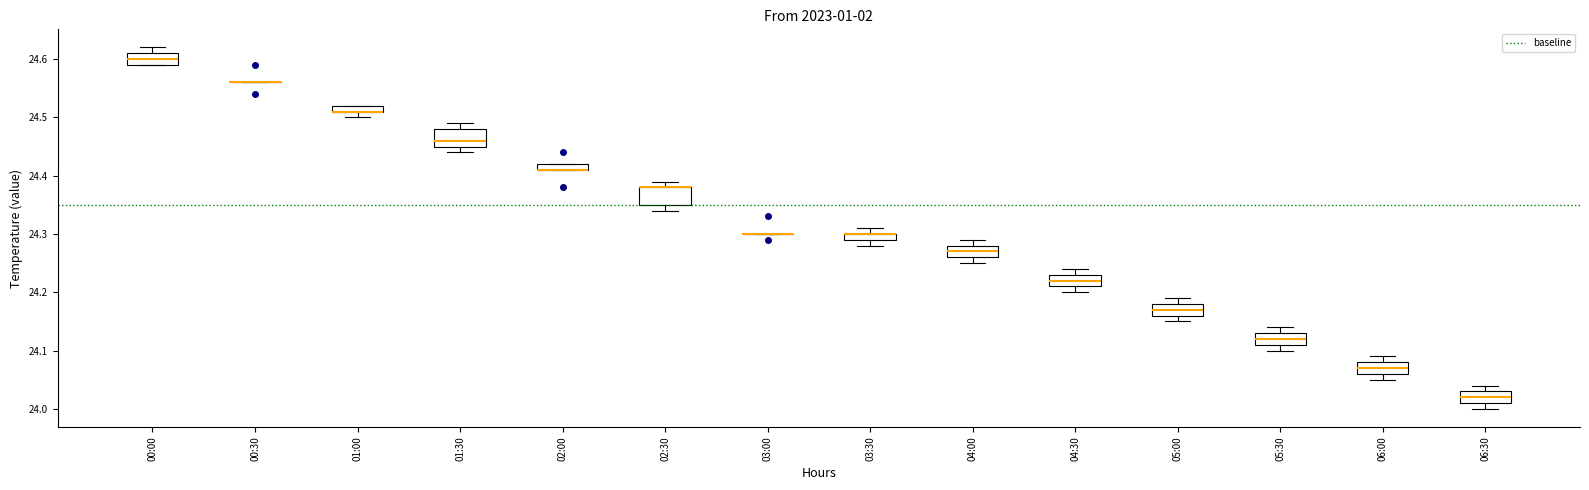

Where does the upper whisker of the box for 02:30 end on the y-axis? The values are not printed on the chart, so give them approximately, as read against the axis.

24.39